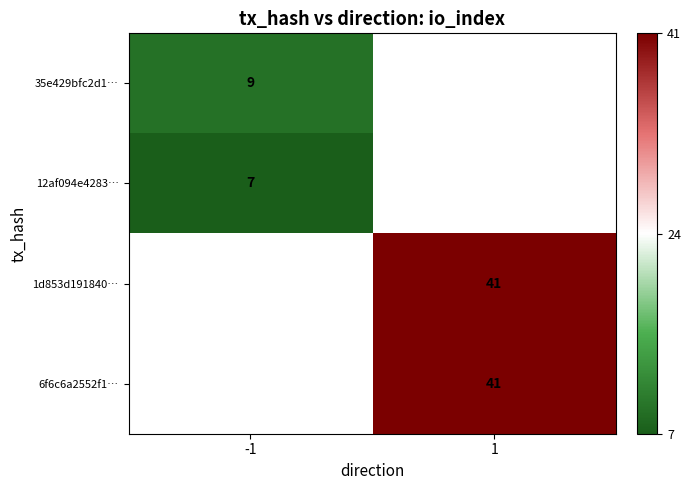

Is it true that 35e429bfc2d1… equals 9 at -1?

True